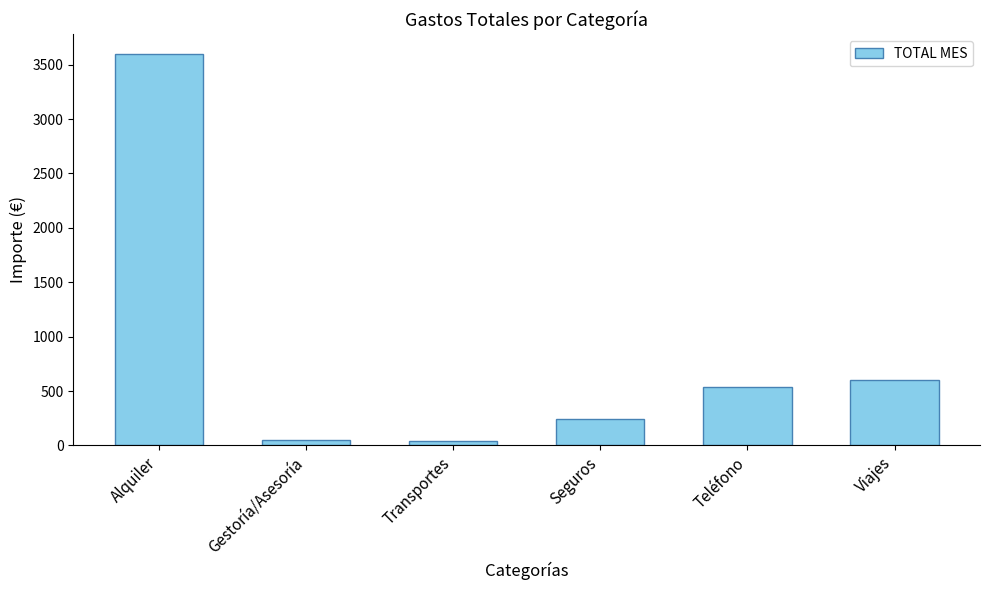

At which label is the value closest to 1822?

Viajes